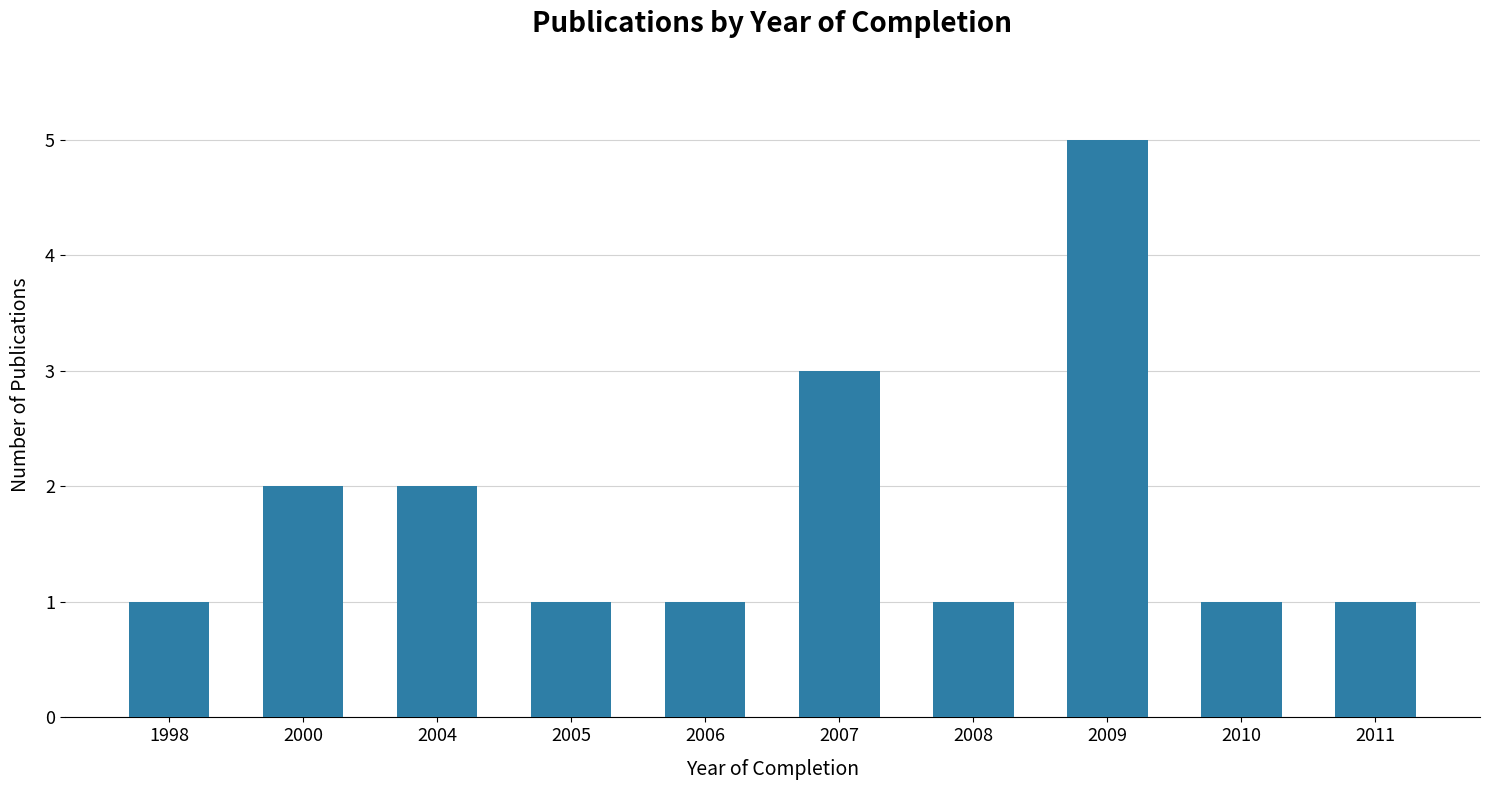

Between 2000 and 1998, which is larger?

2000